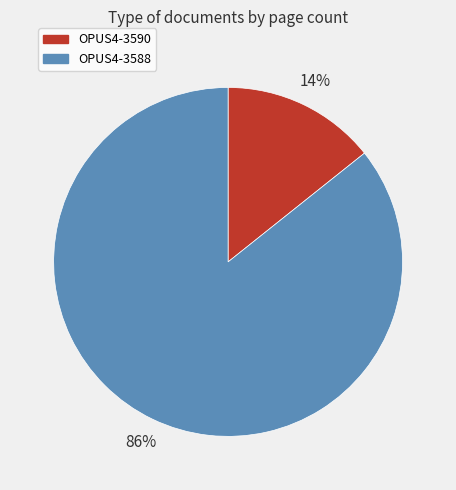

Is there a majority slice in this chart?

Yes